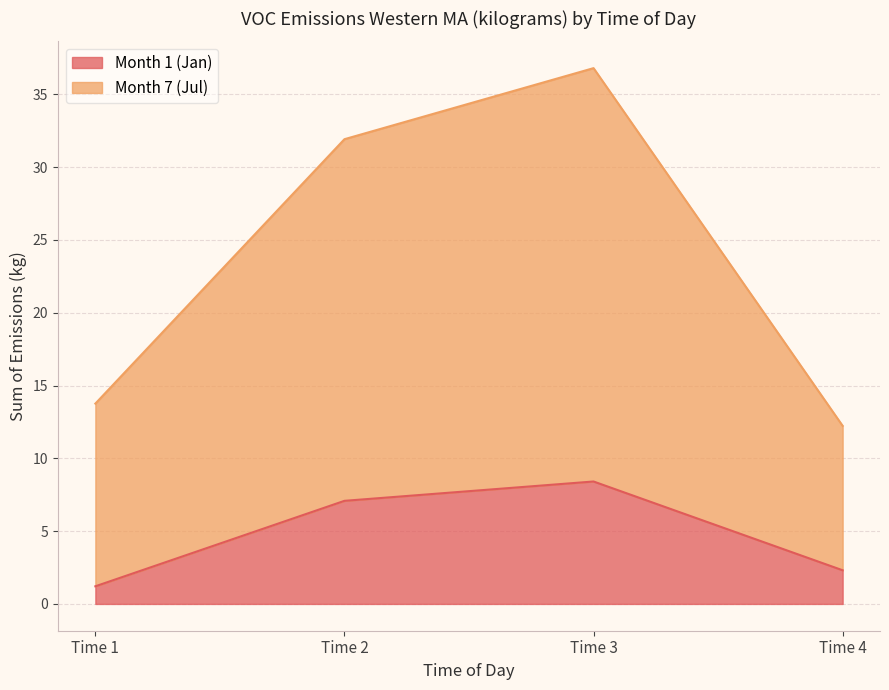

True or false: Month 7 (Jul) and Month 1 (Jan) cross at least once.

False